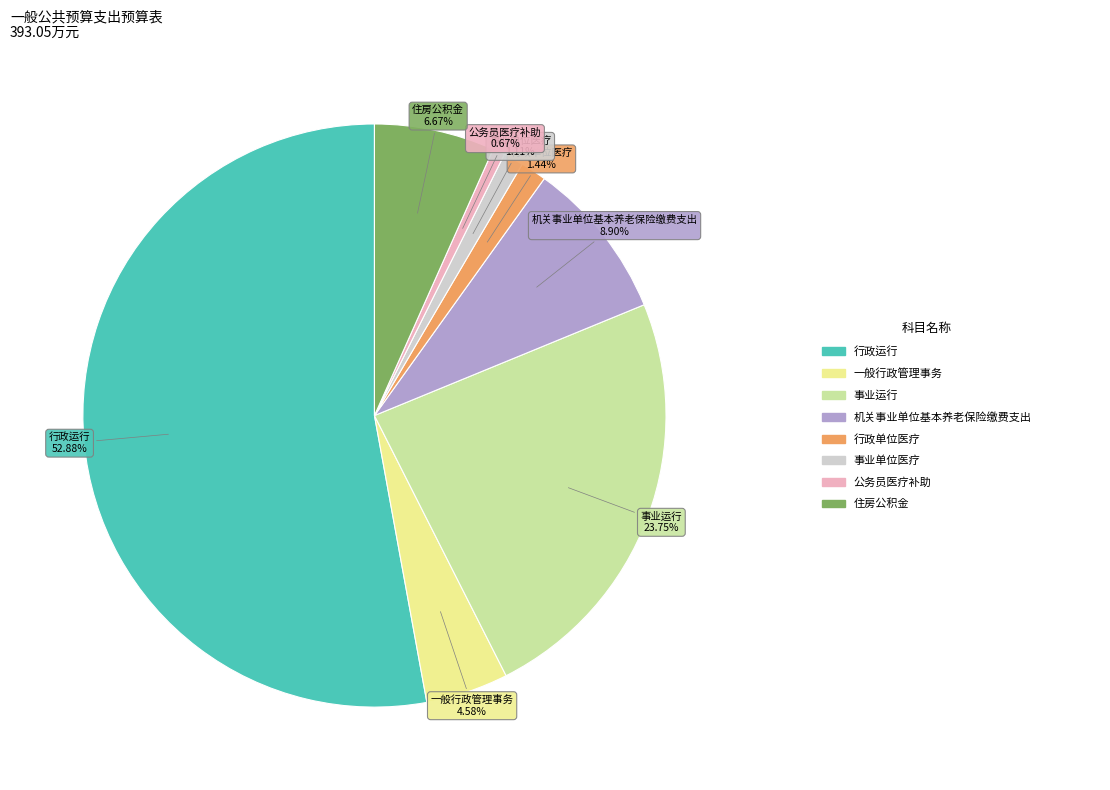

Does any single category account for the majority?

Yes